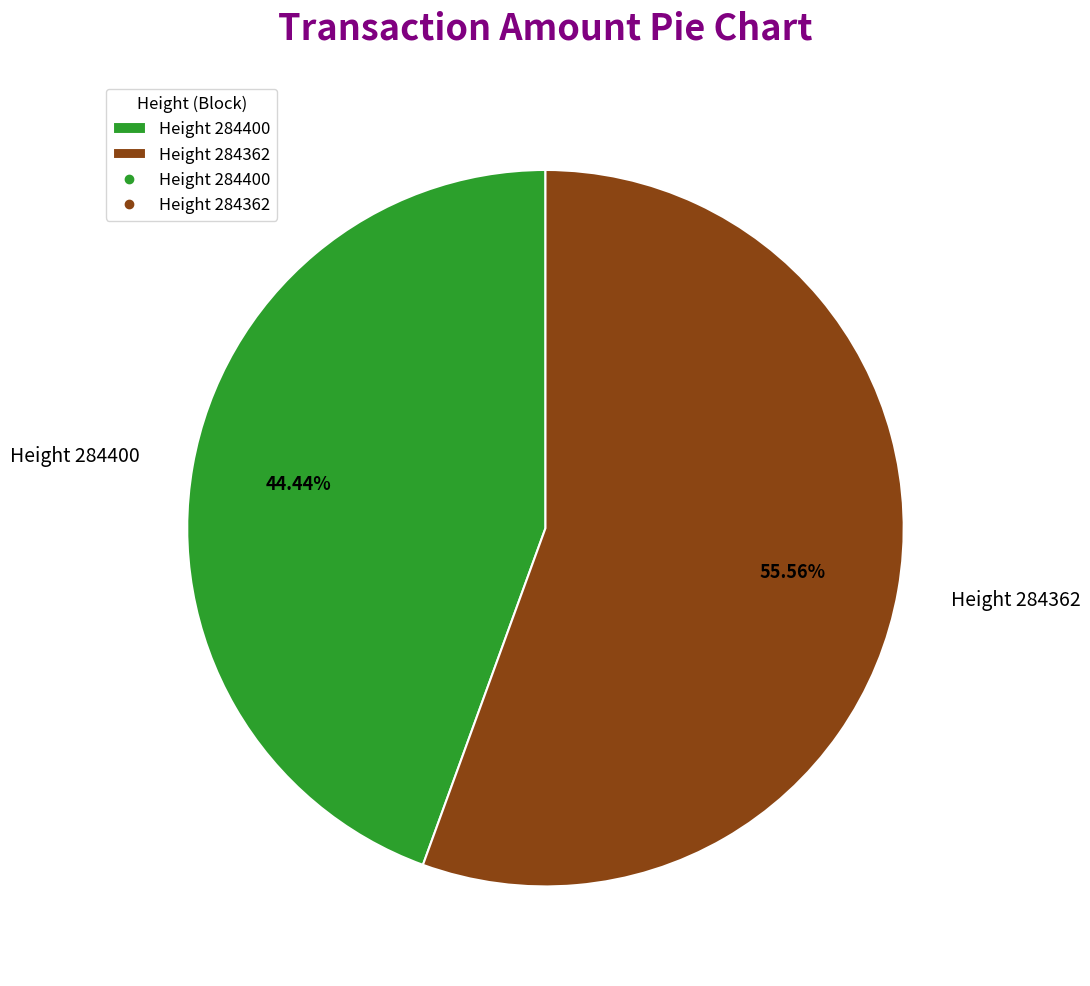

What portion of the pie excludes Height 284362?

44.4%